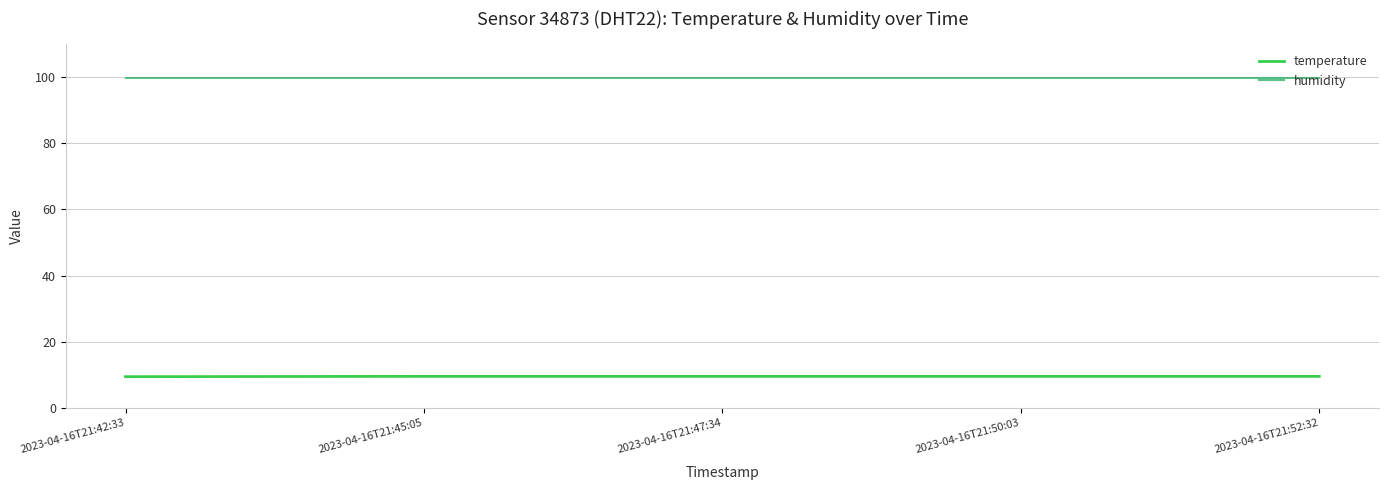

What is the difference between the highest and lowest values at 2023-04-16T21:50:03?

90.4